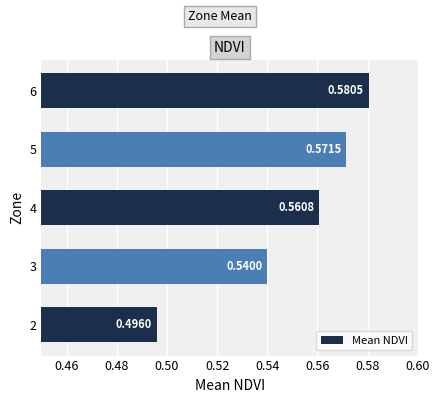

What is the change in value from 2 to 4?

+0.1